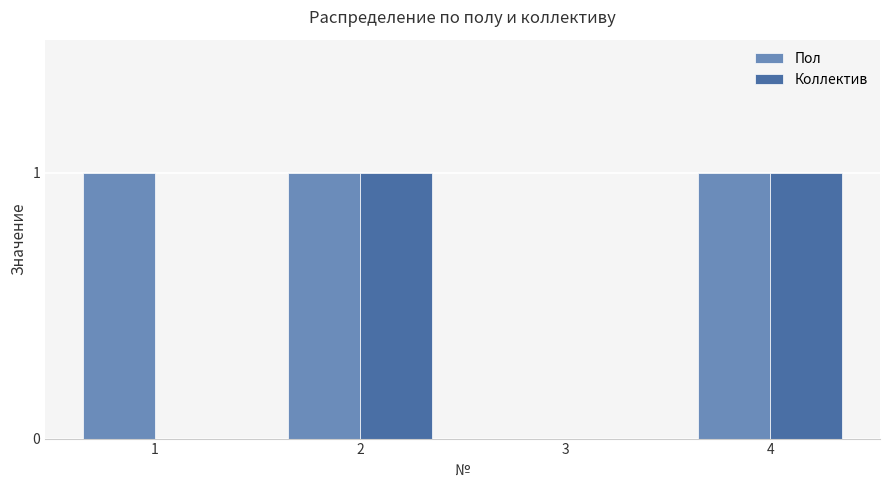

Are the bars horizontal?

No